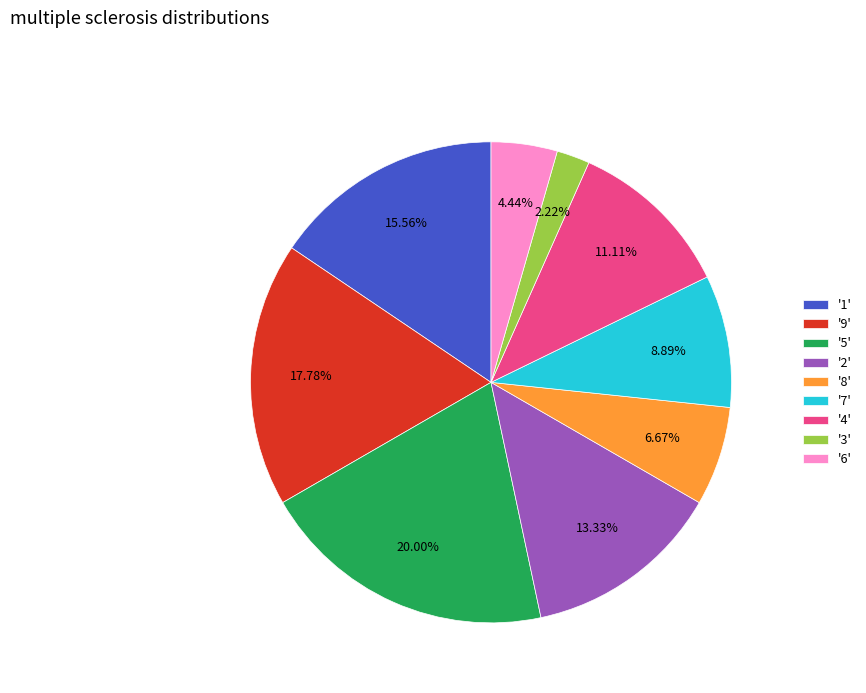

Rank the categories by value from lowest to highest.

'3', '6', '8', '7', '4', '2', '1', '9', '5'